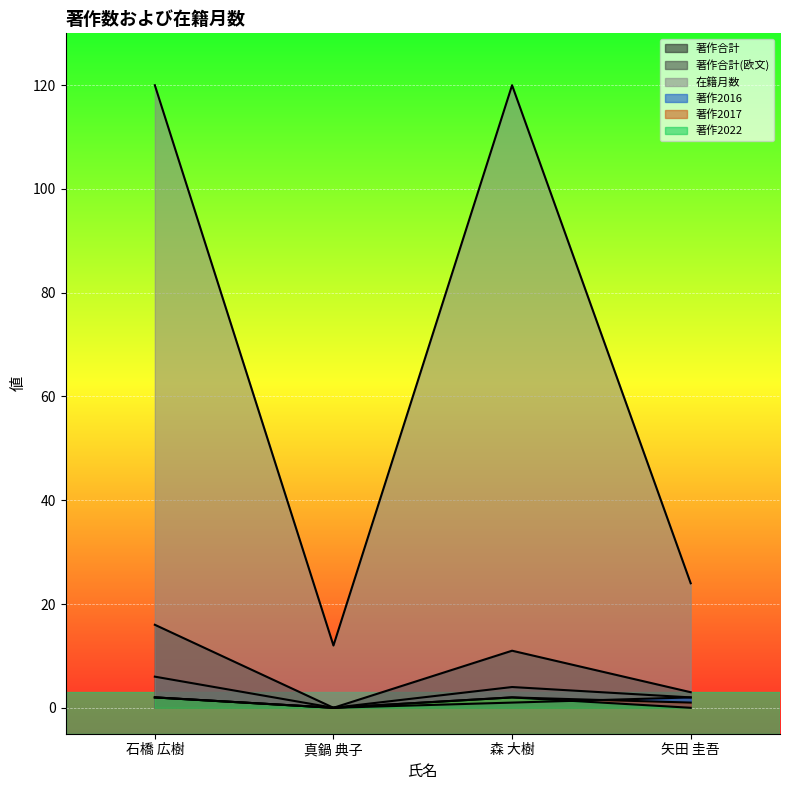

What position from the right is 真鍋 典子?

3